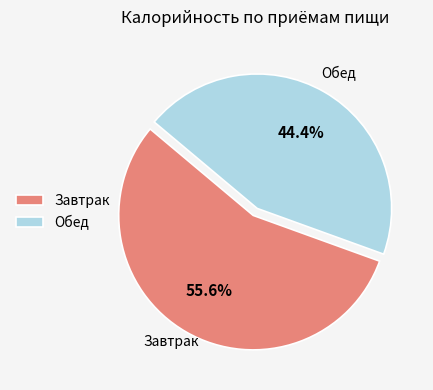

What percentage is the Обед slice, to the nearest percent?

44%